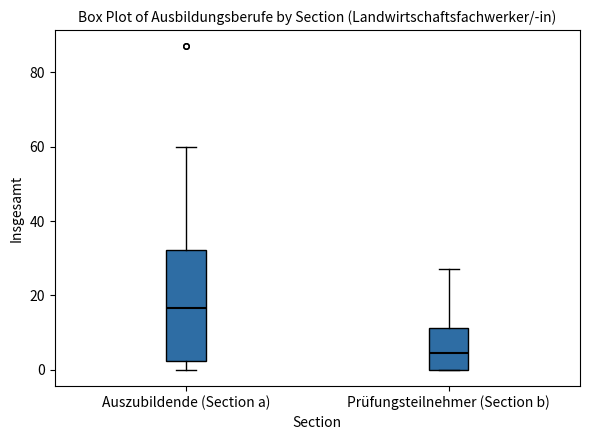

Where does the lower whisker of the box for Auszubildende (Section a) end on the y-axis? The values are not printed on the chart, so give them approximately, as read against the axis.

0